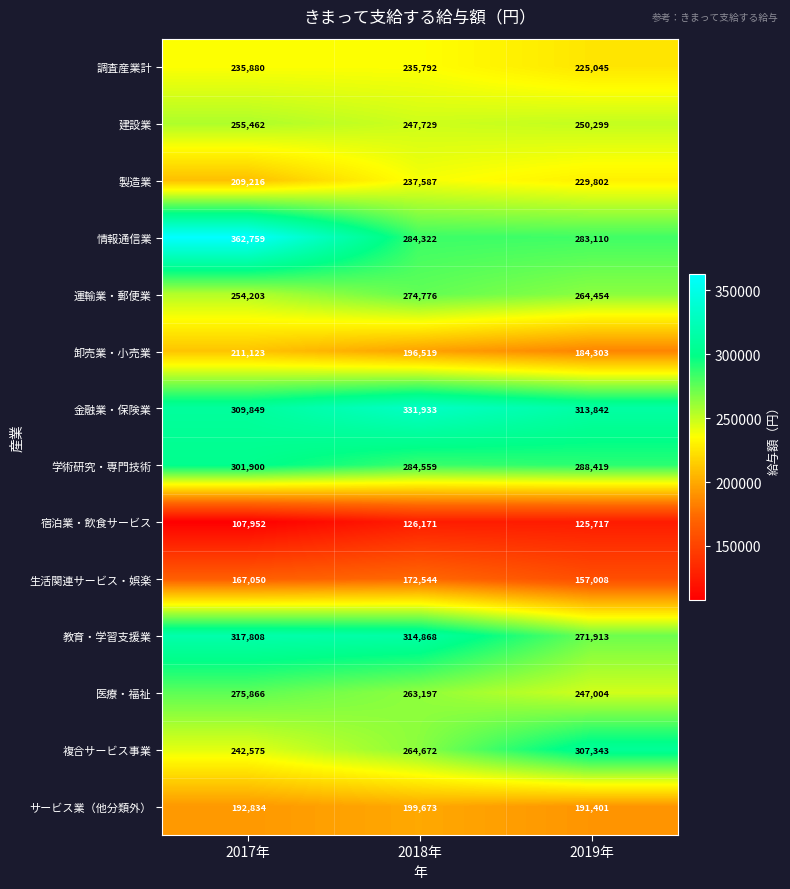

Which series has the largest range (max minus min)?

情報通信業